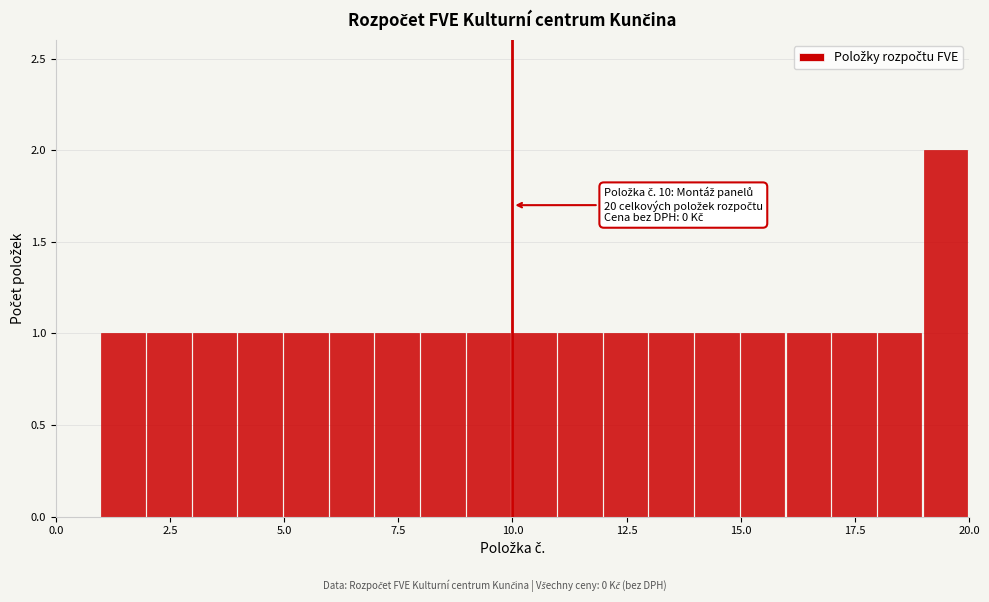

Read against the x-axis, roughly where is the centre of the tallest bar?

19.5